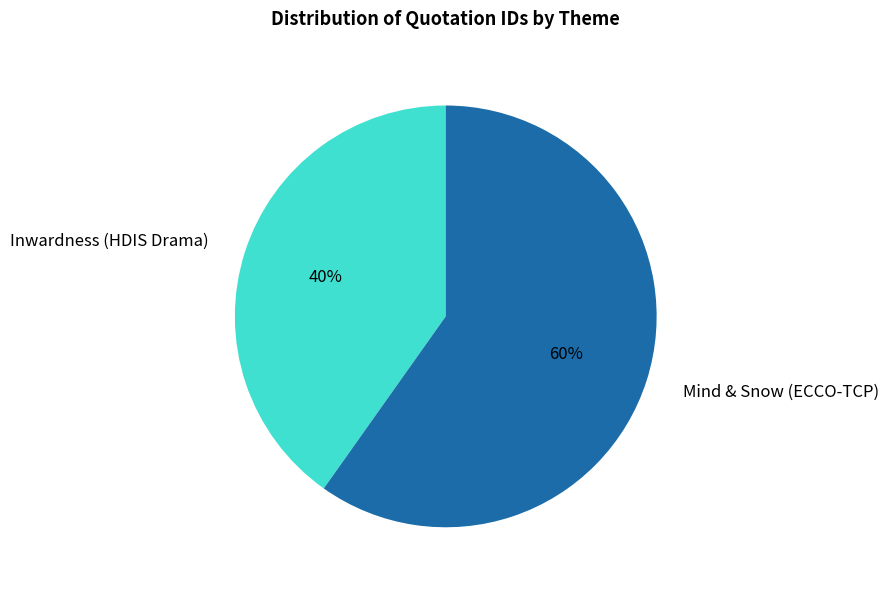

Do Mind & Snow (ECCO-TCP) and Inwardness (HDIS Drama) together represent more than half of the pie?

Yes